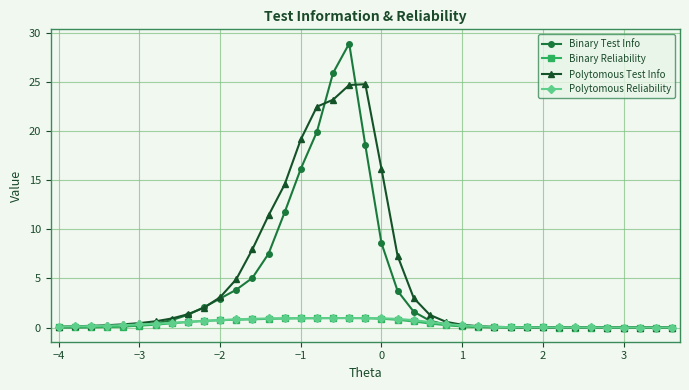

What is the value of the Binary Test Info point at the 10th from the left?

2.1